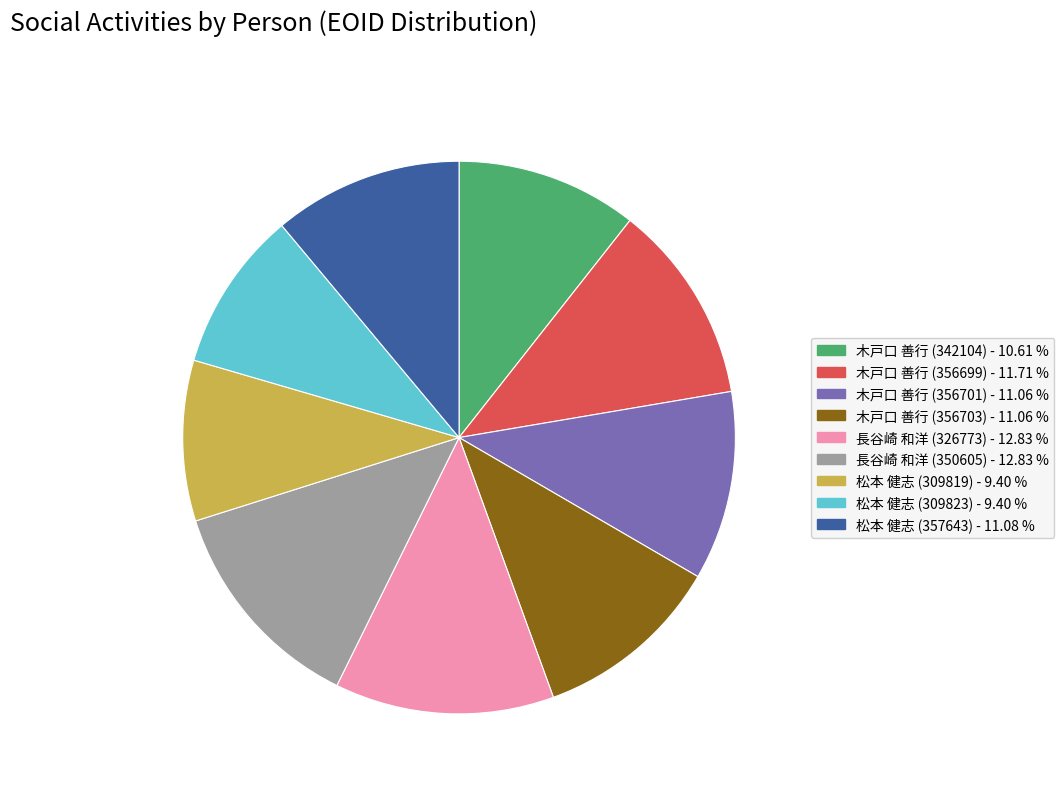

Approximately how many times larger is the value at 松本 健志 (357643) compared to 松本 健志 (309823)?

1.2